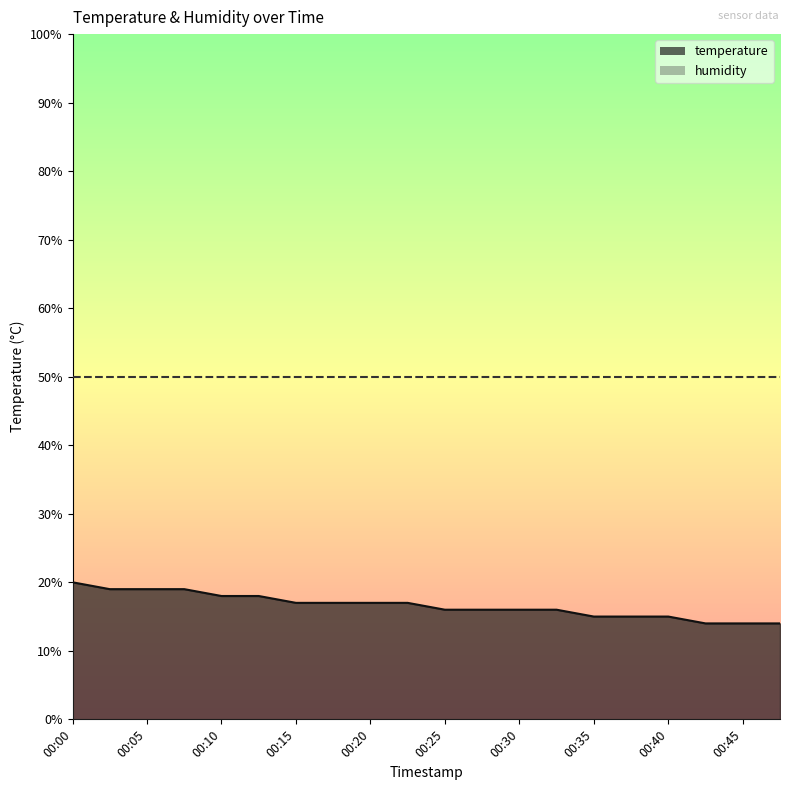

Rank the categories by value from highest to lowest.

00:00, 00:03, 00:05, 00:08, 00:10, 00:13, 00:15, 00:18, 00:20, 00:23, 00:25, 00:28, 00:30, 00:33, 00:35, 00:38, 00:40, 00:43, 00:45, 00:48